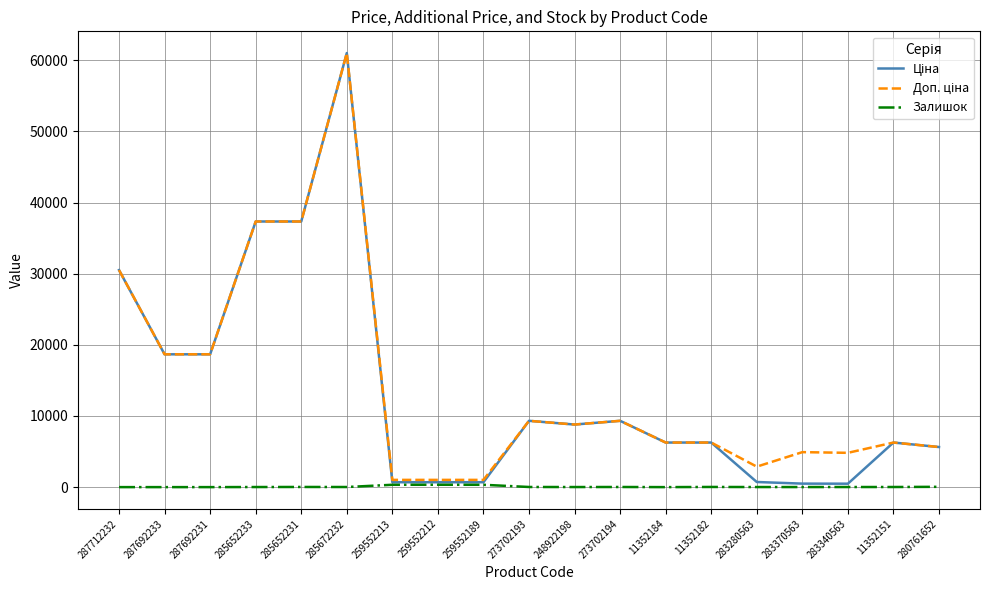

Which label corresponds to the largest value in the chart?

285672232